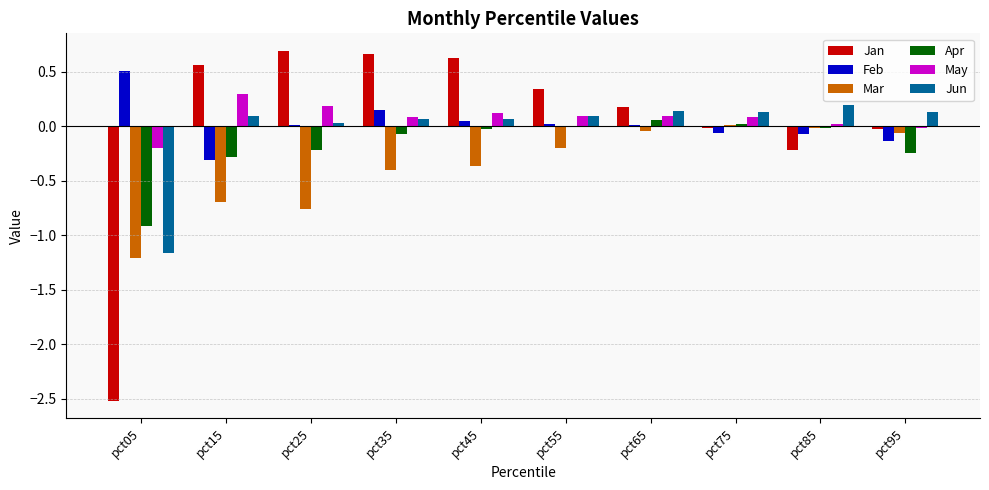

The Mar series shows -0.1 at pct95. True or false?

True